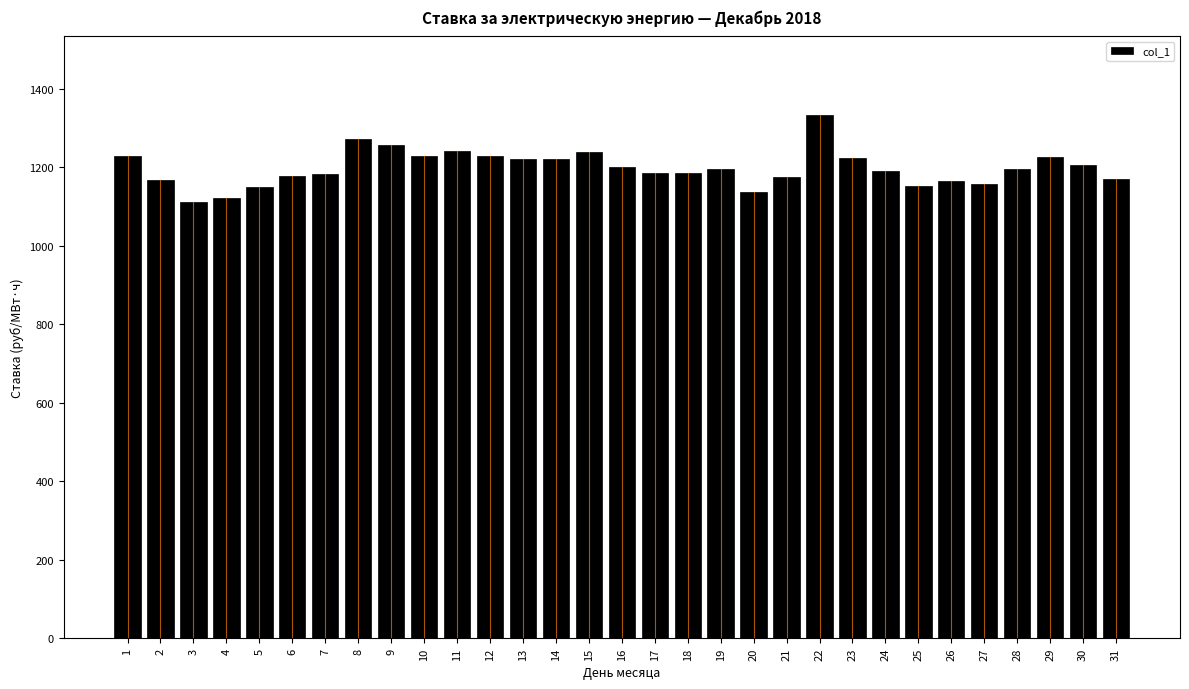

What is the value of the 25th bar from the left?

1152.9